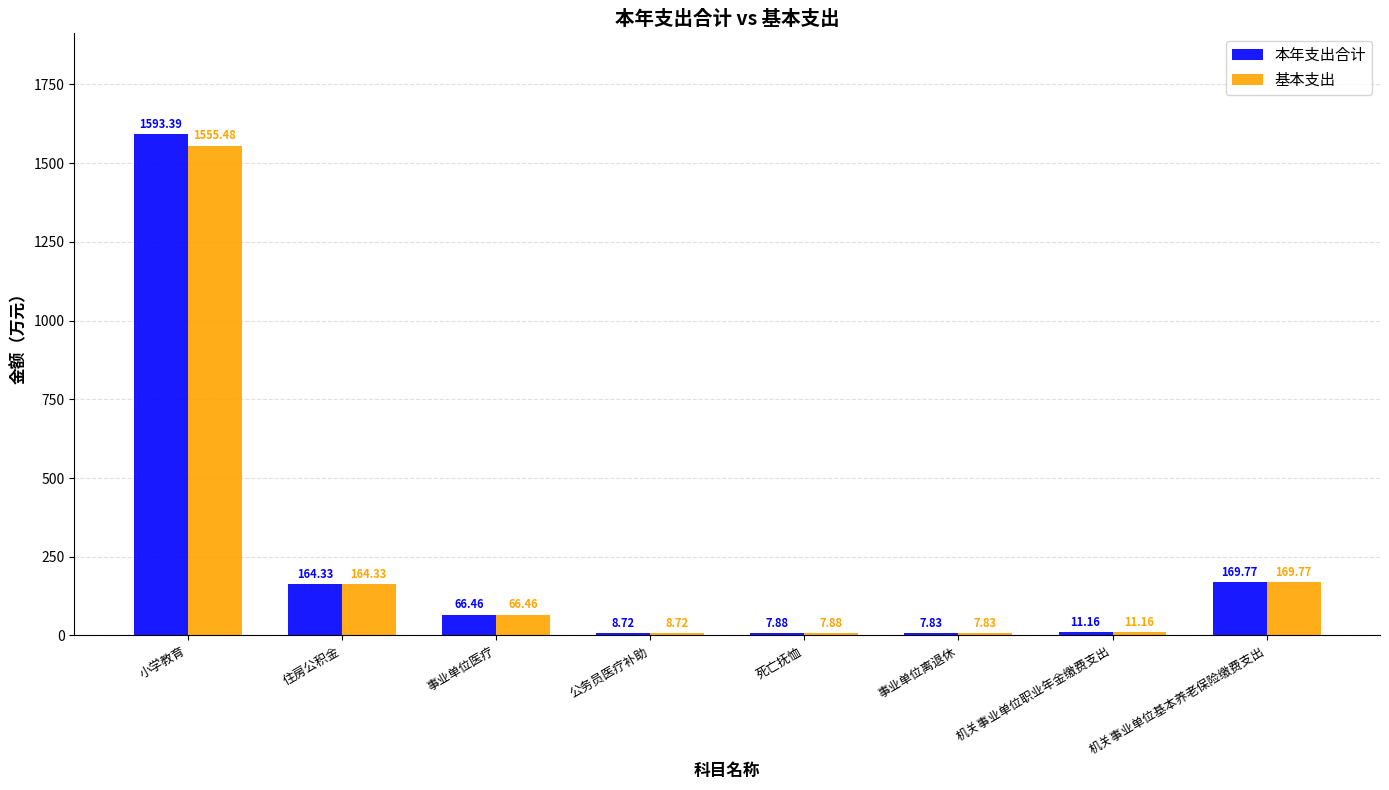

List the series in order of their overall mean, lowest first.

基本支出, 本年支出合计